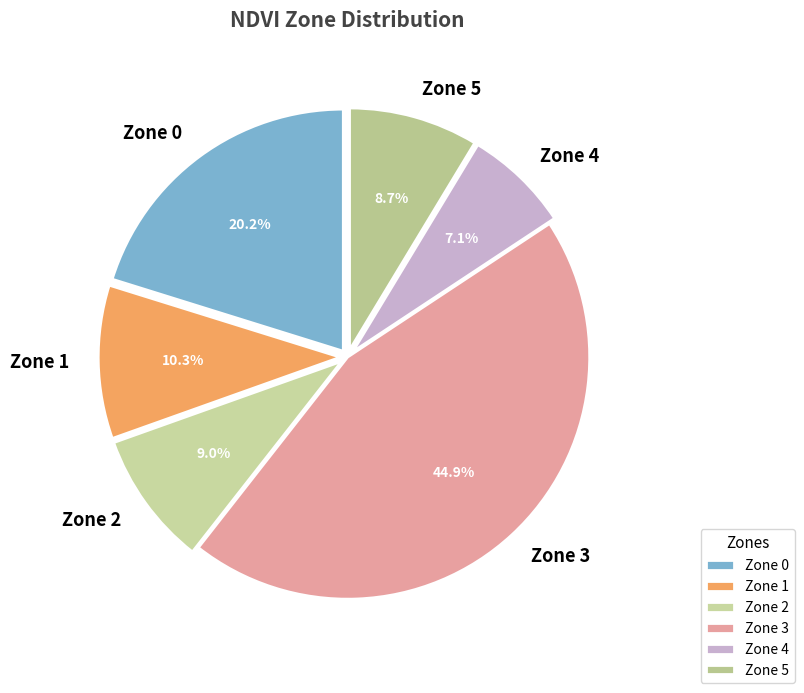

Between Zone 5 and Zone 4, which is larger?

Zone 5